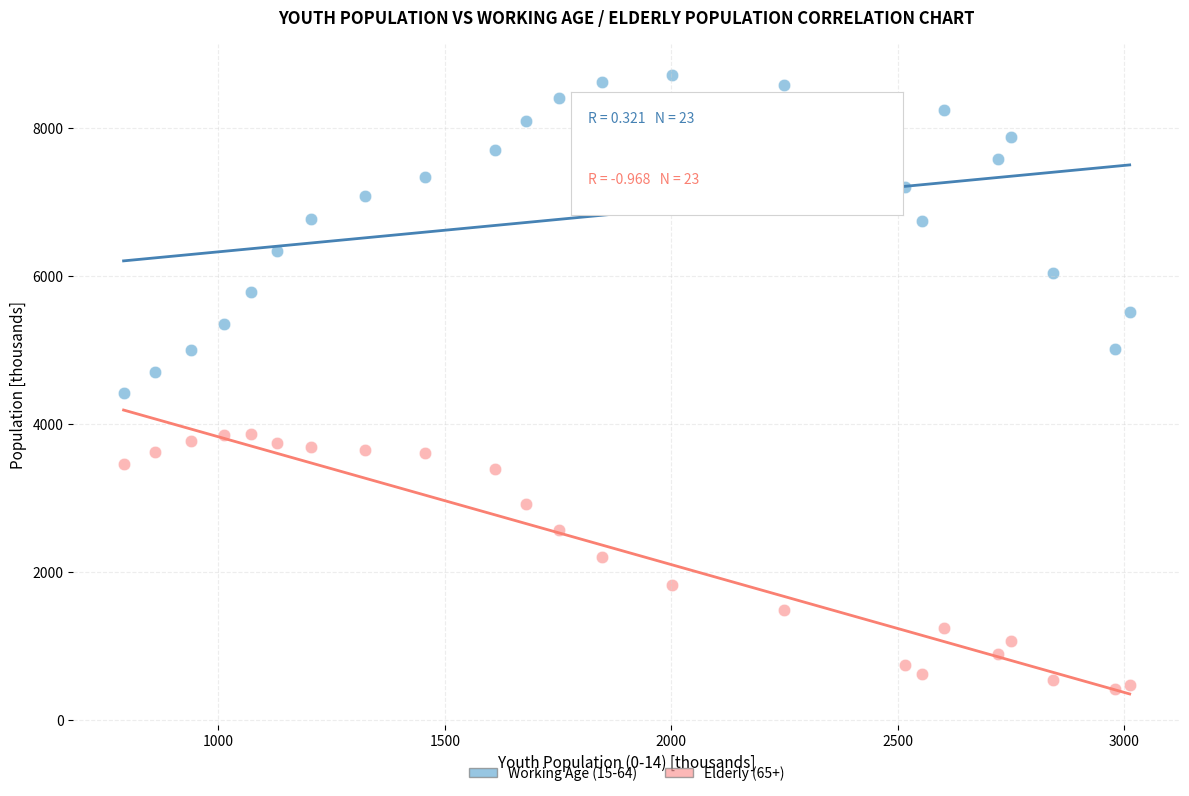

Which series reaches the maximum Y coordinate?

Working Age (15-64)